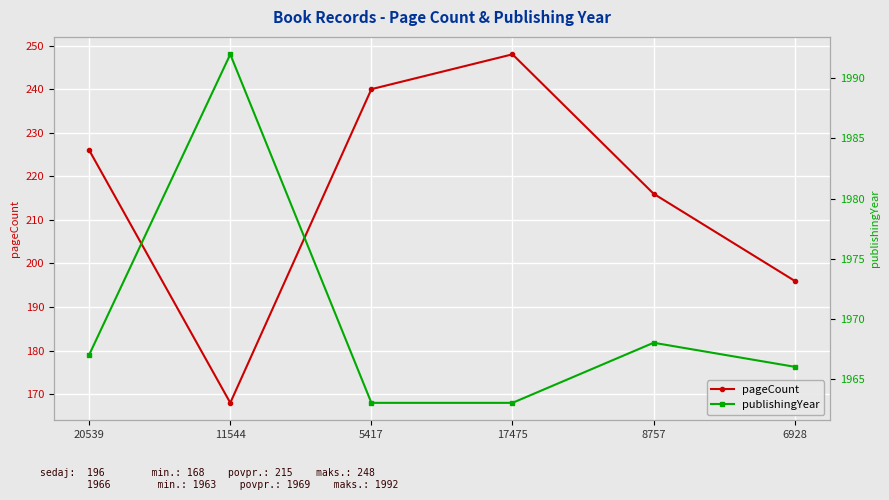

True or false: pageCount has more than 2 points higher than both neighbors.

False